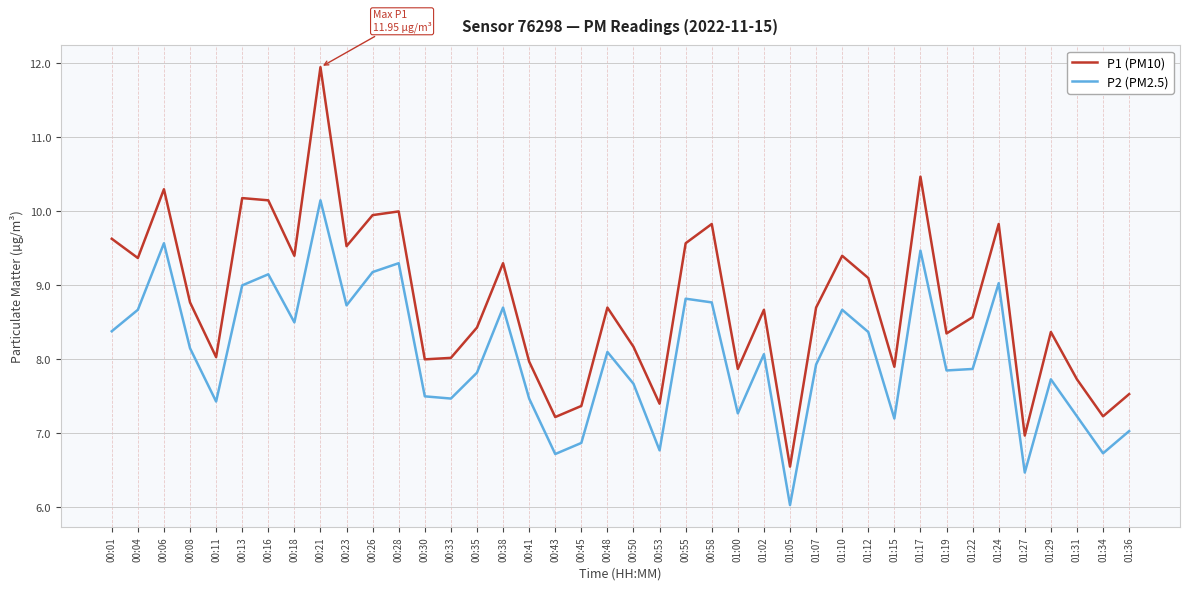

What is the total value across all series at 00:33?

15.5